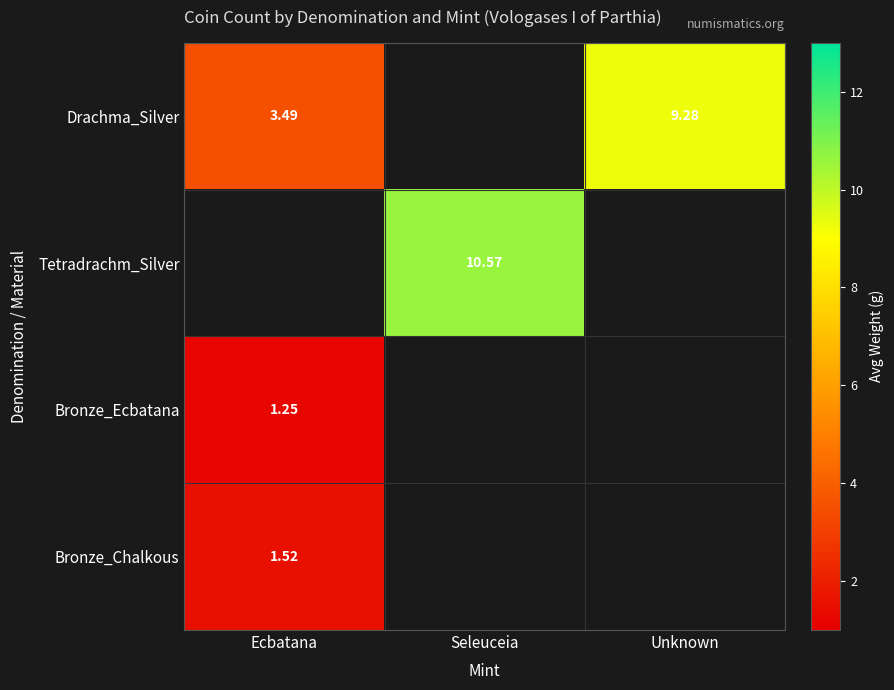

How many values in Bronze_Chalkous are above zero?

1